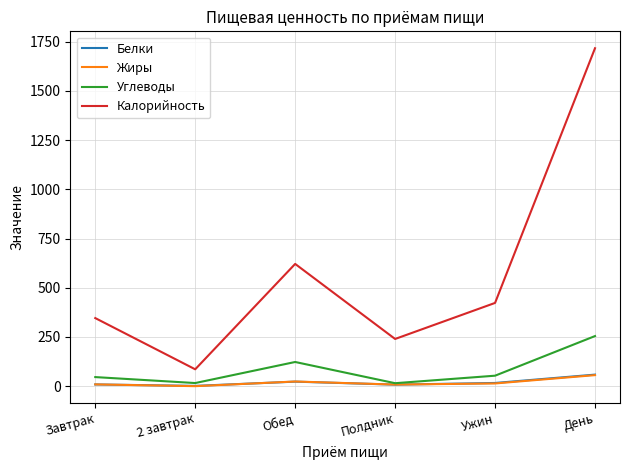

What is the average value of the Калорийность series?

572.0